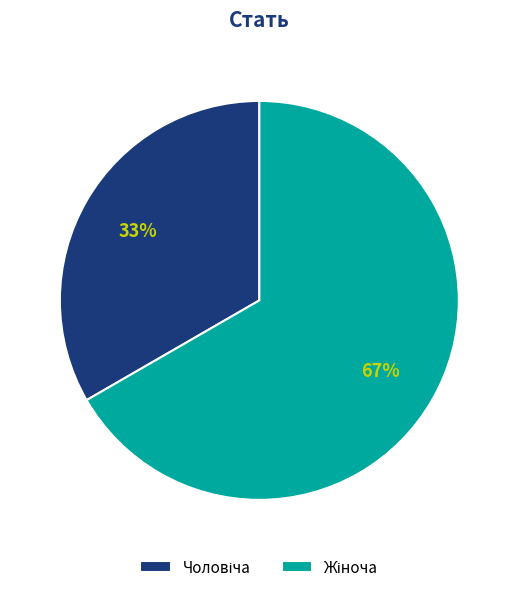

Is there a majority slice in this chart?

Yes